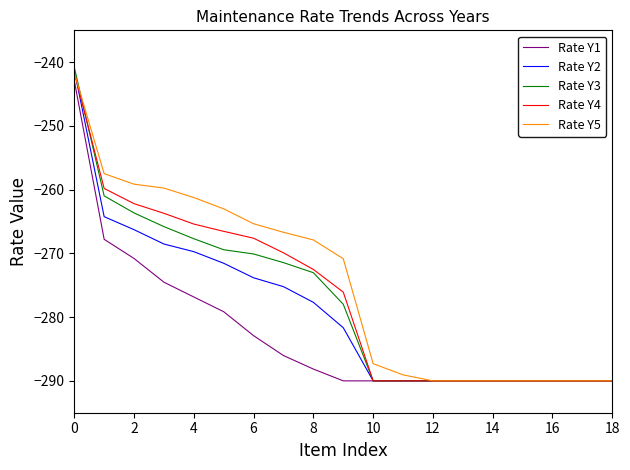

Which series has the widest spread of values?

Rate Y3